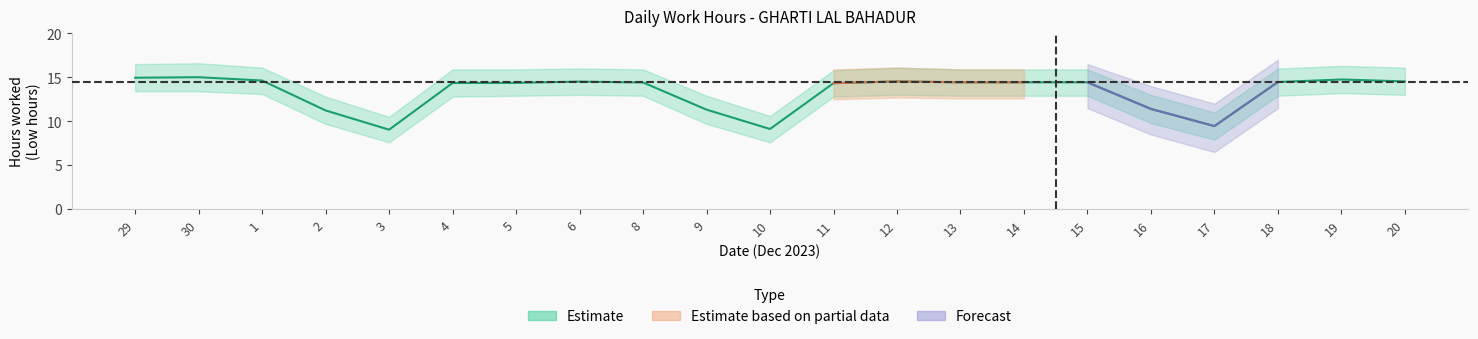

True or false: low_lower and Low cross at least once.

False